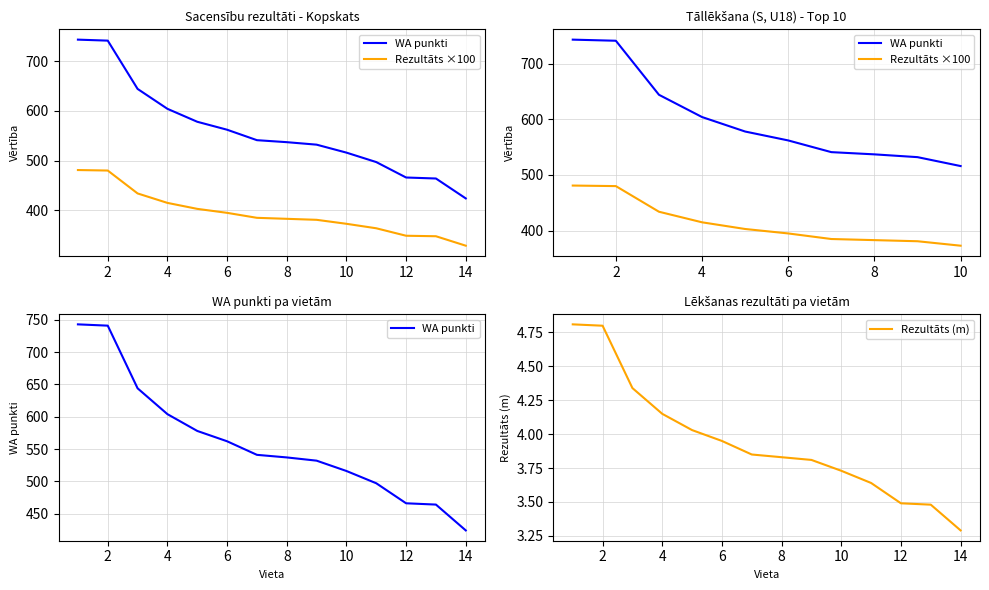

What is the maximum value for WA?

743.0